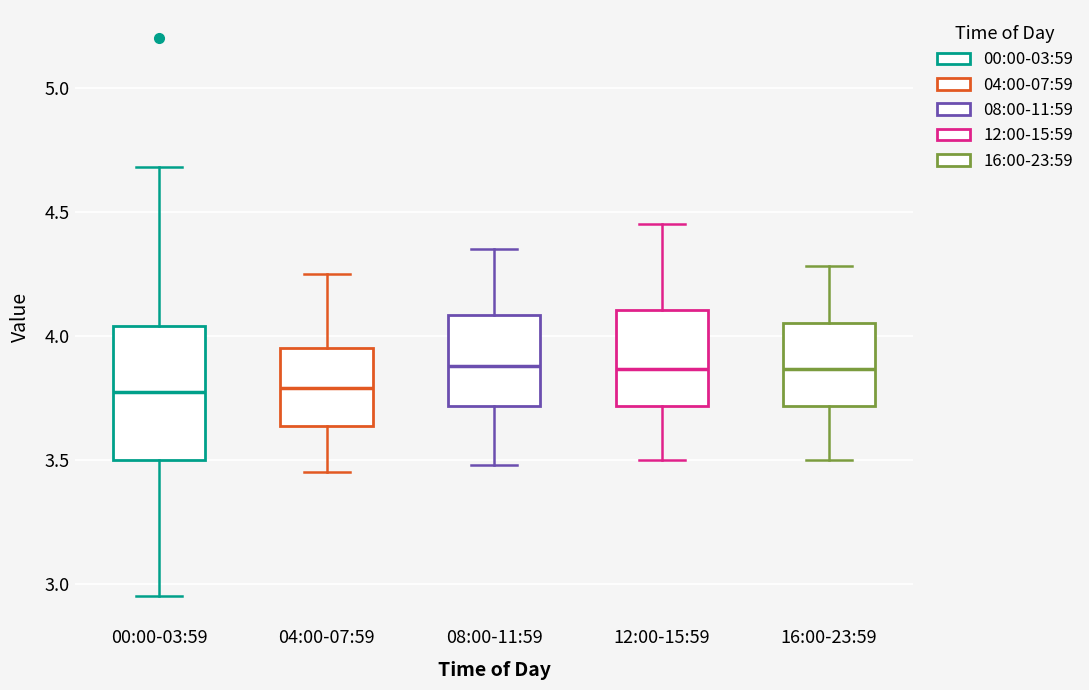

Which box is the tallest, from its lower edge to its upper edge?

00:00-03:59